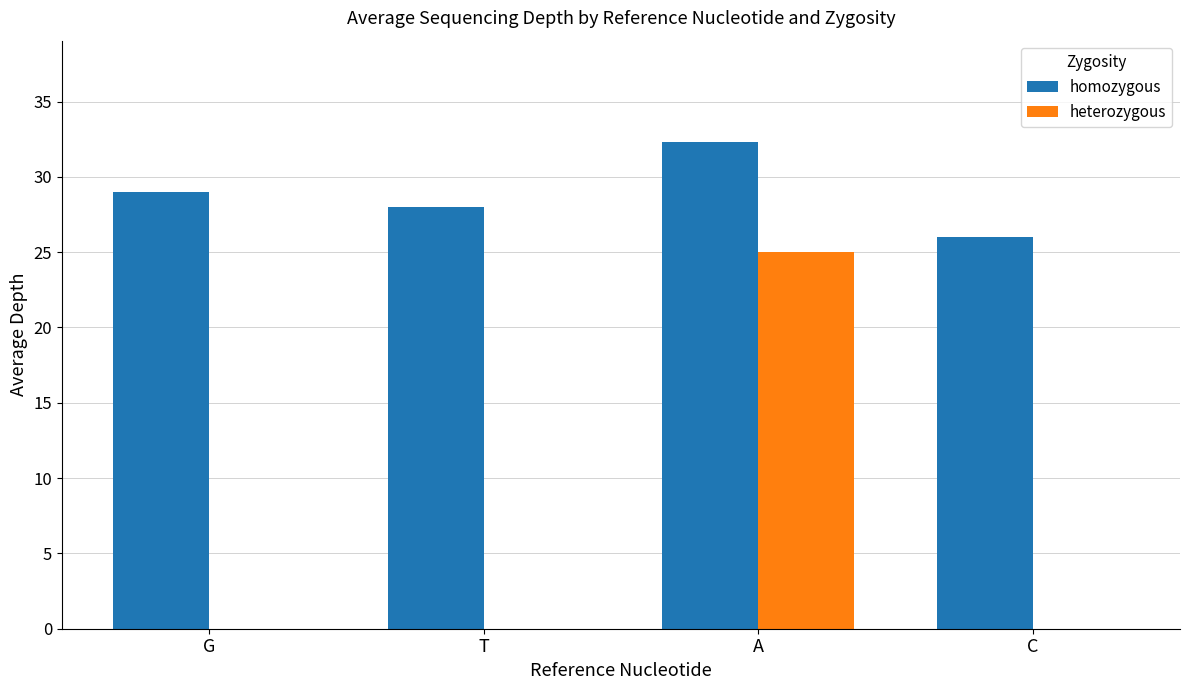

What is the greatest value displayed?

32.3